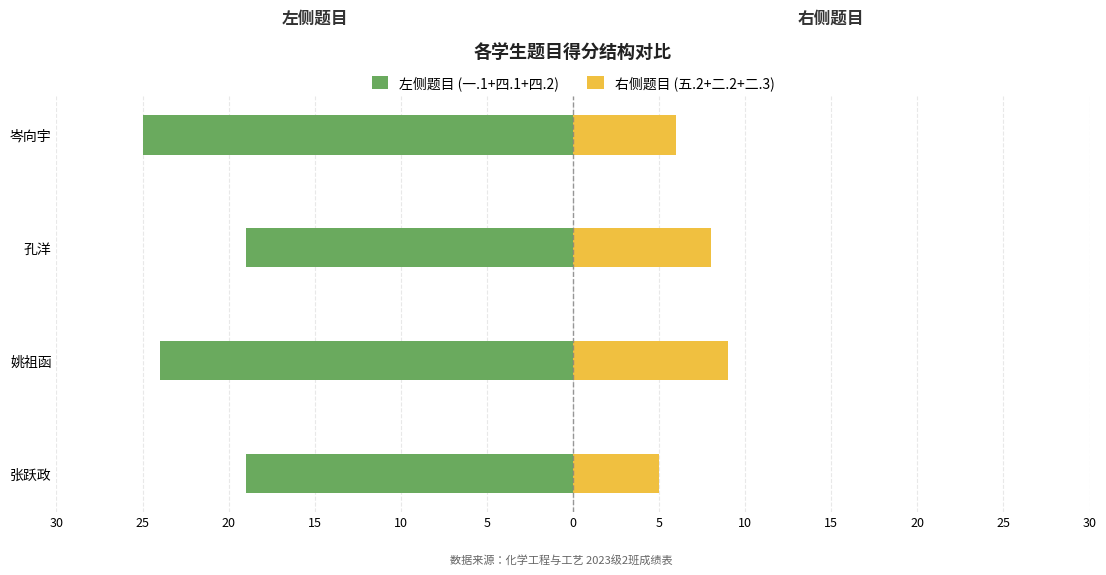

The value of 左侧题目 (一.1+四.1+四.2) at 张跃政 is -6. True or false?

False